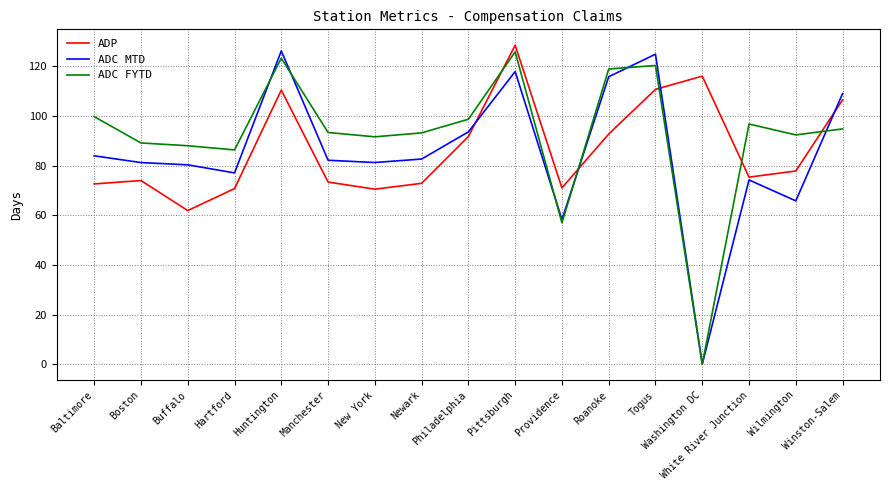

Which series changed the most between Buffalo and Newark?

ADP